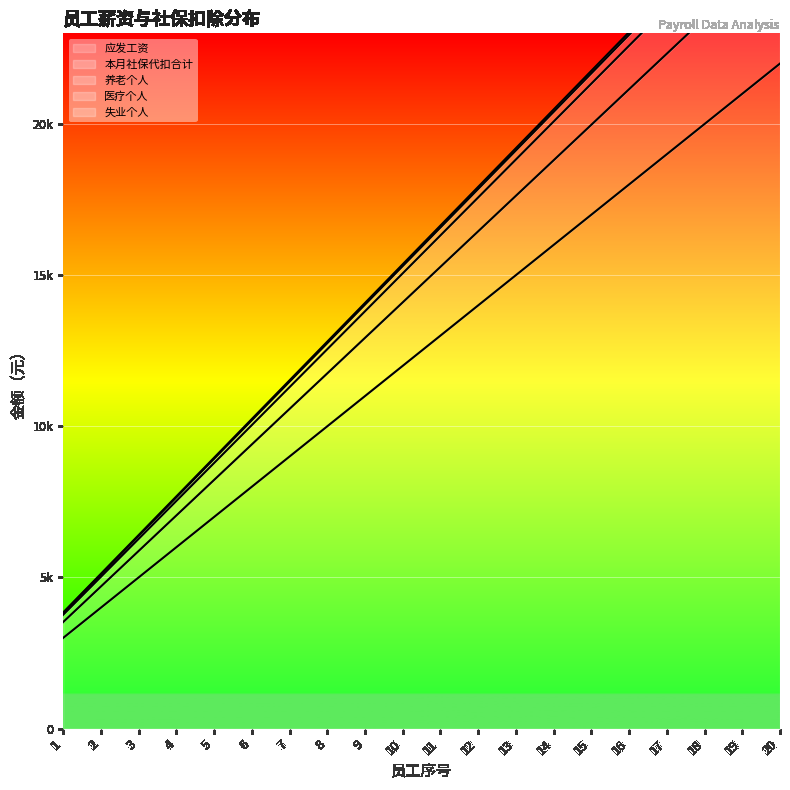

Which label corresponds to the largest value in the chart?

20